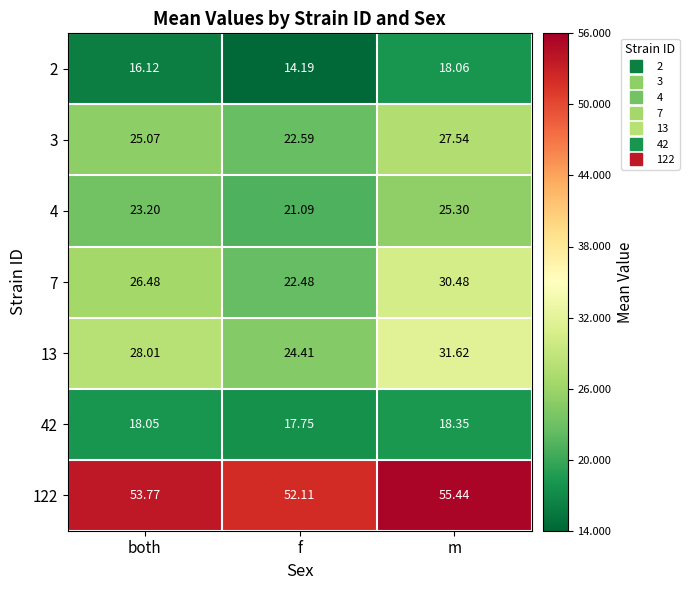

Which category has the lowest value across all series?

f